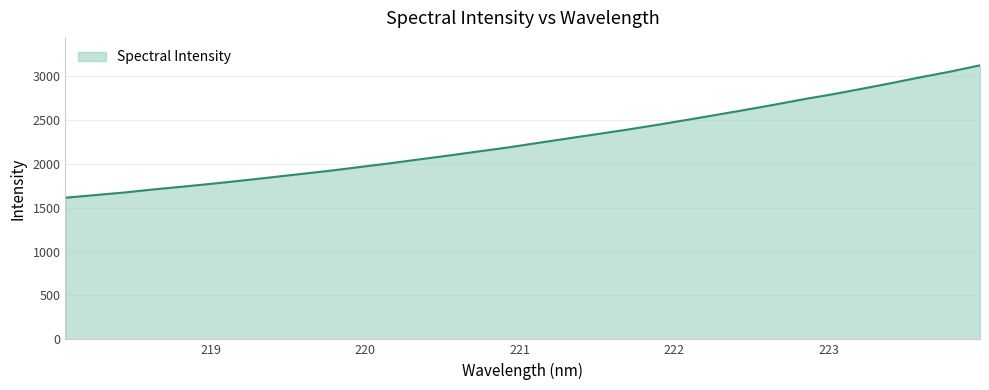

What is the minimum value shown in the chart?

1612.7